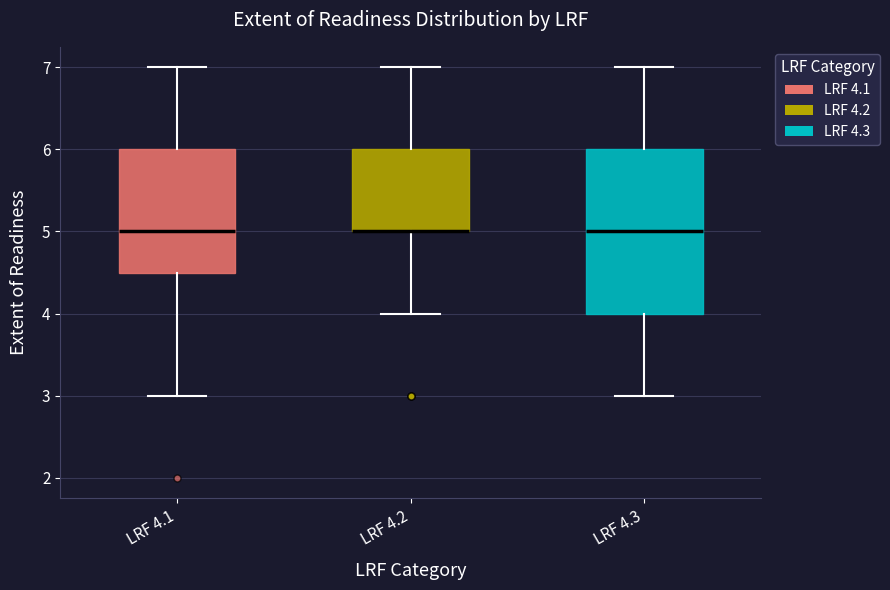

Reading left to right, transcribe this box plot: for each box, give where its median line is, the range the box spans, and where its two whiskers end, as read against the y-axis. The values are not printed on the chart, so give them approximately, as read against the axis.

LRF 4.1: median 5.0, box 4.5 to 6.0, whiskers 3.0 to 7.0
LRF 4.2: median 5.0 (drawn on the box's lower edge), box 5.0 to 6.0, whiskers 4.0 to 7.0
LRF 4.3: median 5.0, box 4.0 to 6.0, whiskers 3.0 to 7.0